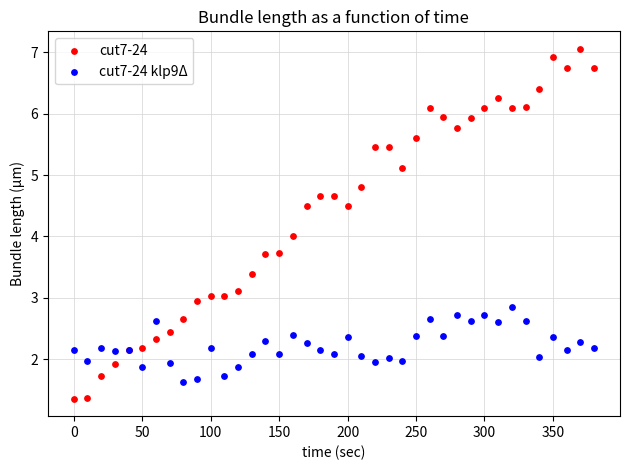

Which series reaches the maximum Y coordinate?

cut7-24